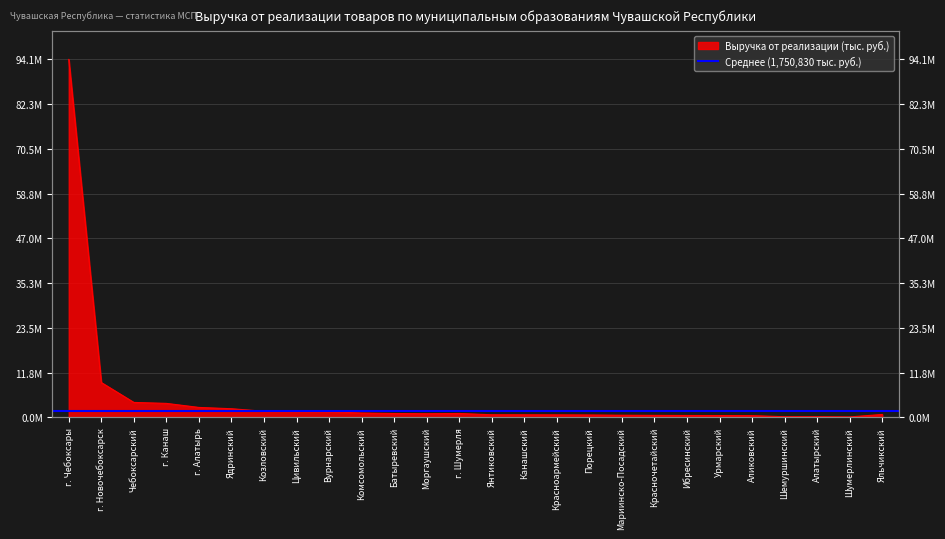

How many interior local peaks (higher than both neighbors) does the data have?

1